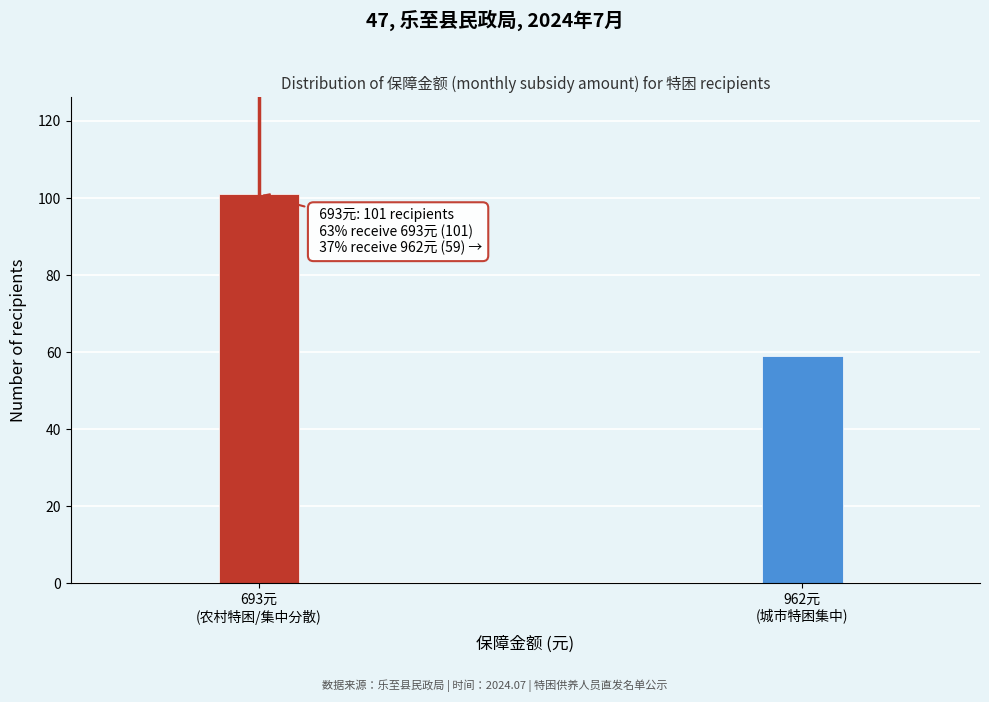

Reading right to left, what are all the values shown in this chart?

59	101